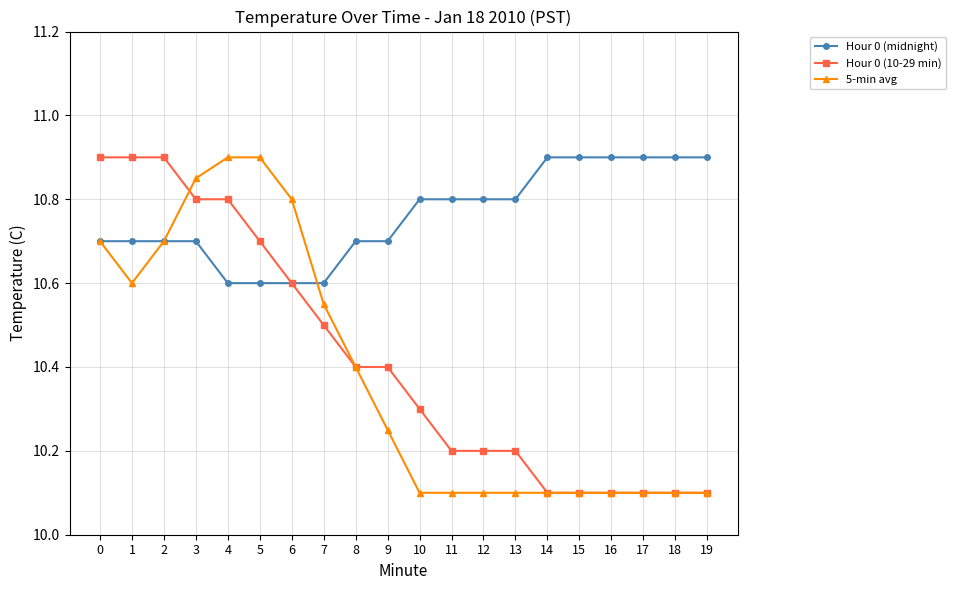

Count the number of data series in this chart.

3